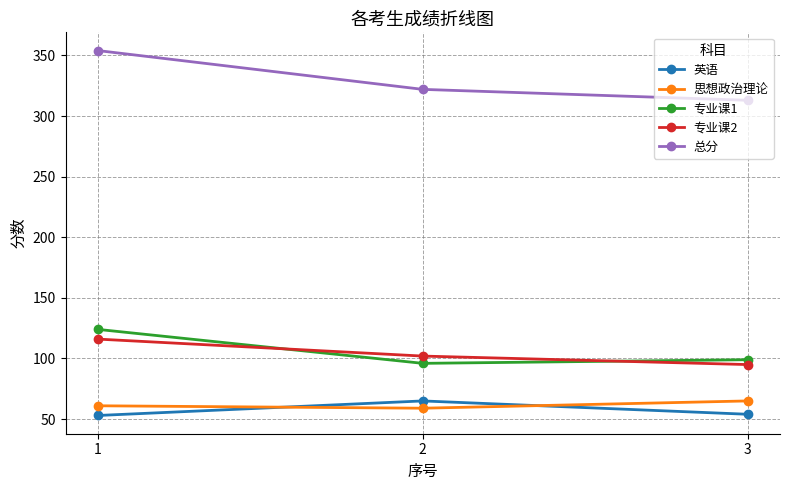

Rank the series at 2 from lowest to highest value.

思想政治理论, 英语, 专业课1, 专业课2, 总分